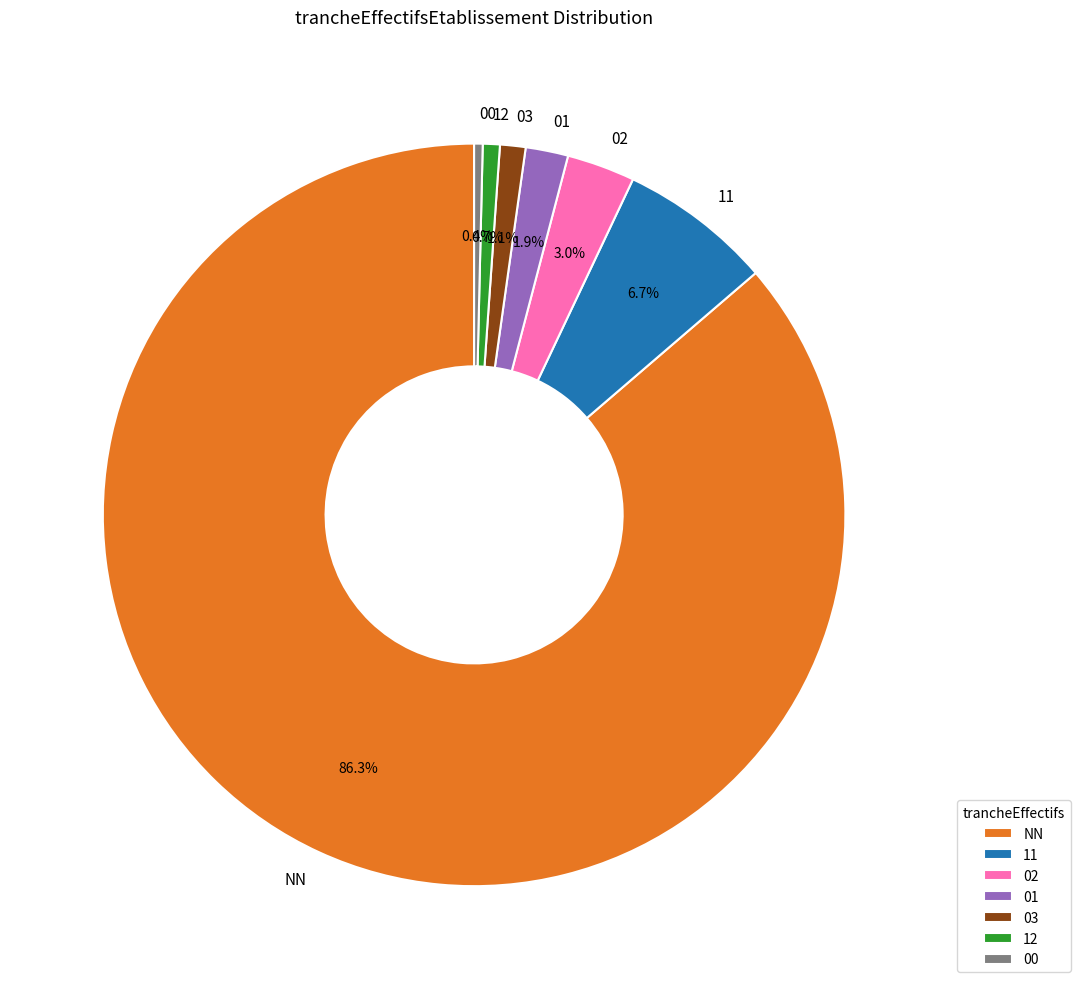

Combined, do 00 and 02 account for over 50%?

No